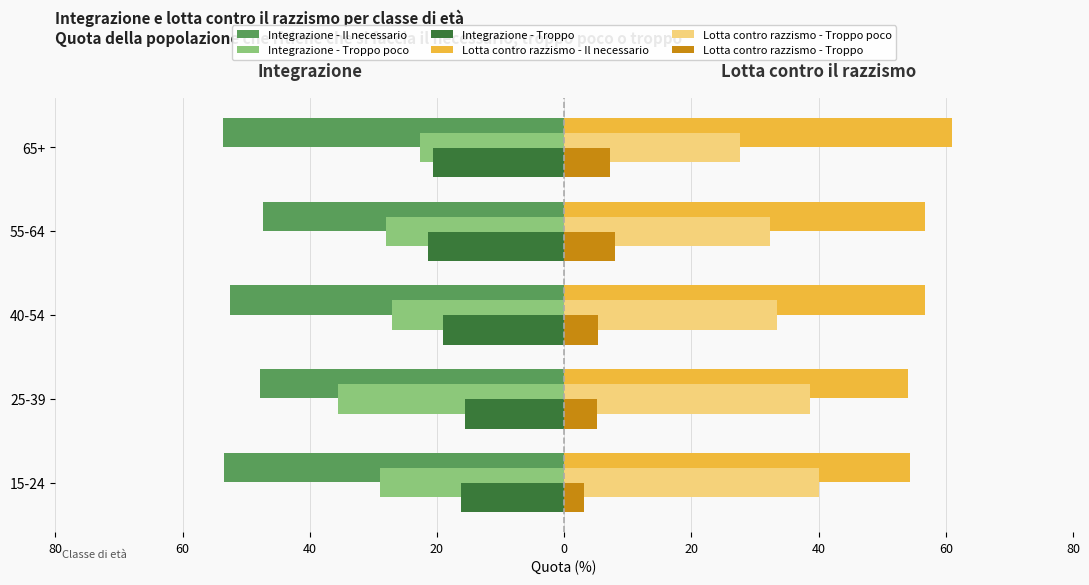

What are all the series names shown in the legend?

Integrazione - Il necessario, Integrazione - Troppo poco, Integrazione - Troppo, Lotta contro razzismo - Il necessario, Lotta contro razzismo - Troppo poco, Lotta contro razzismo - Troppo